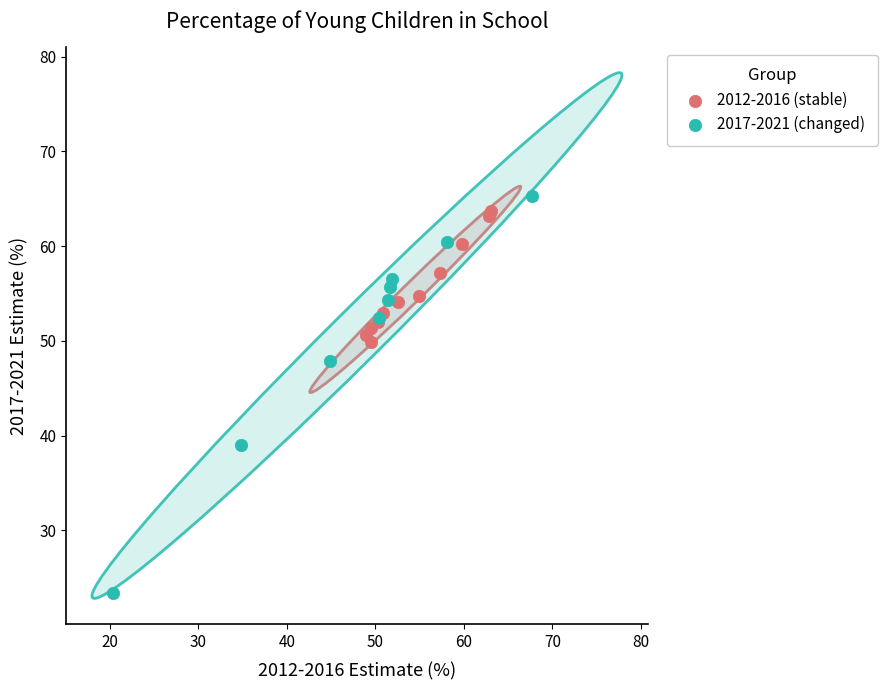

Which series contains the highest Y value?

2017-2021 (changed)